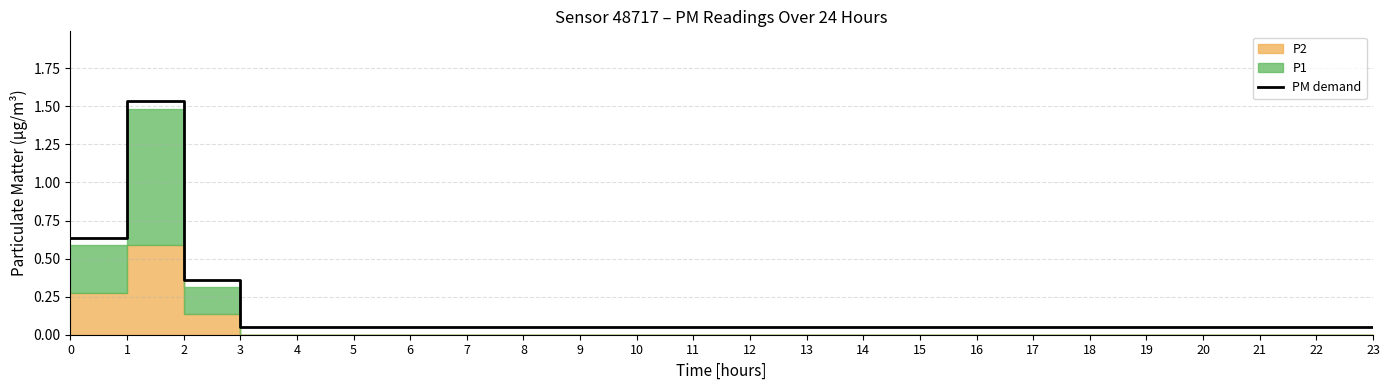

Is it true that the value at 13 is 0.1?

True